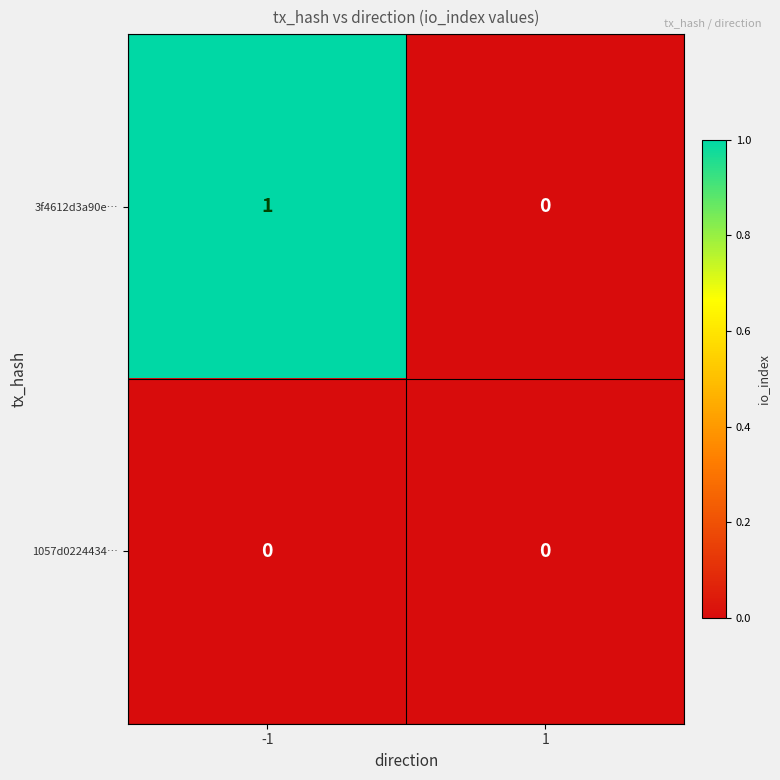

Reading left to right, transcribe all the data shown in this chart.

3f4612d3a90e…: -1=1	1=0
1057d0224434…: -1=0	1=0